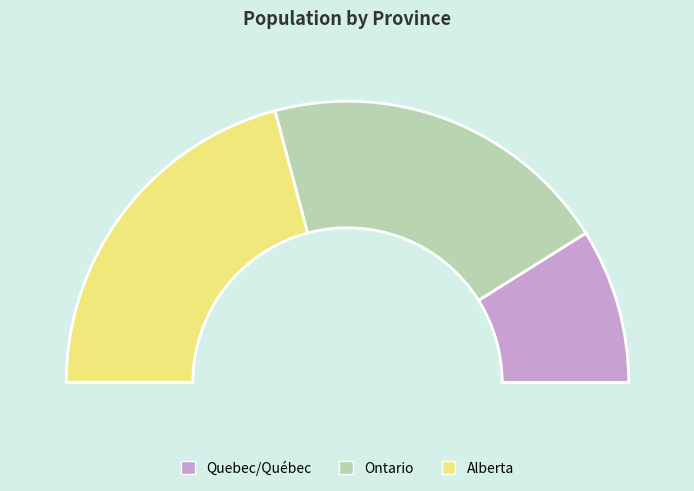

Is it true that Ontario is 54% of the pie?

False